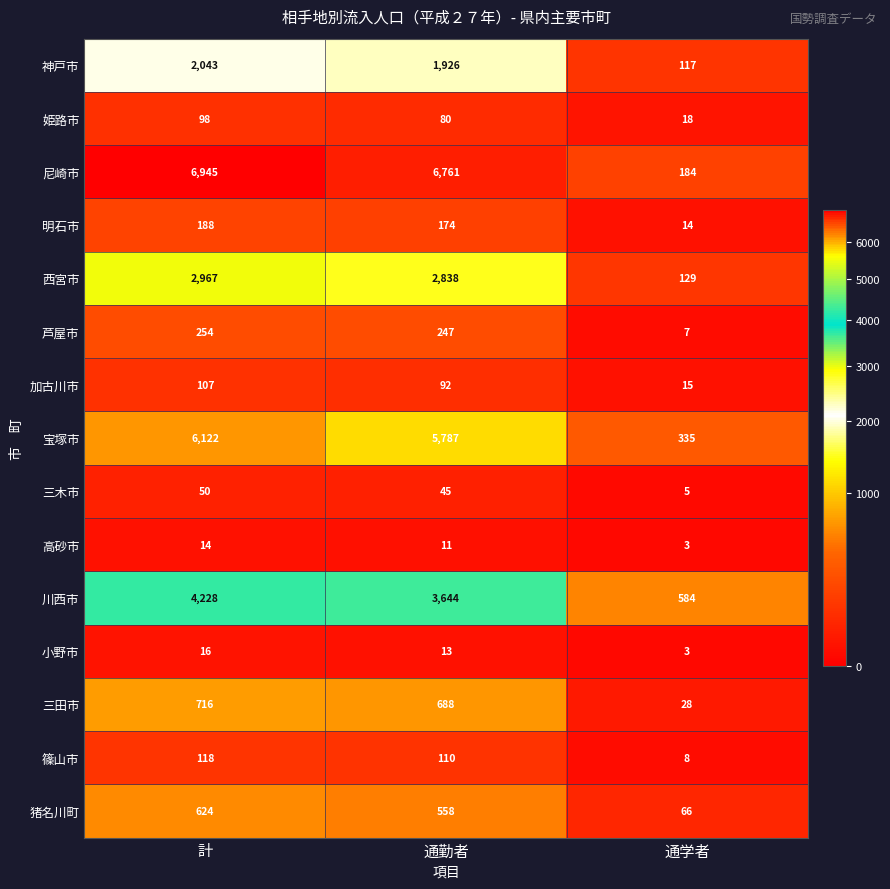

What is the difference between the highest and lowest values at 通勤者?

6750